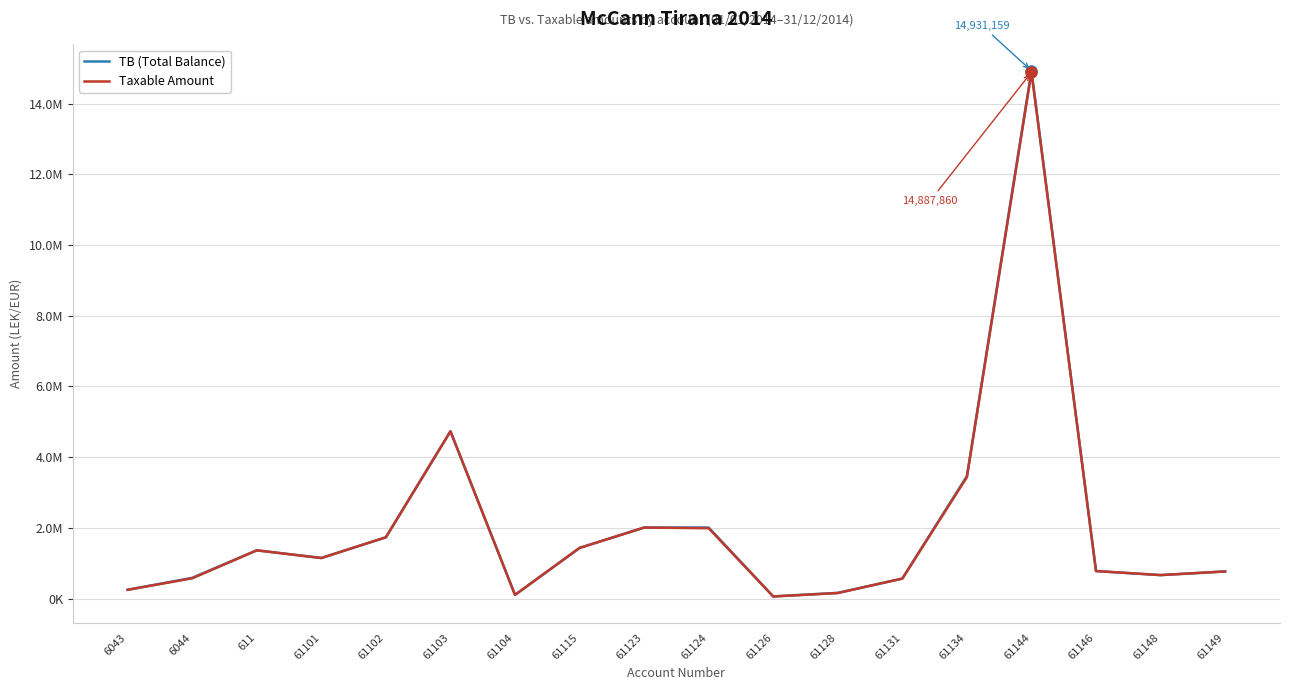

True or false: TB (Total Balance) and Taxable Amount cross at least once.

False